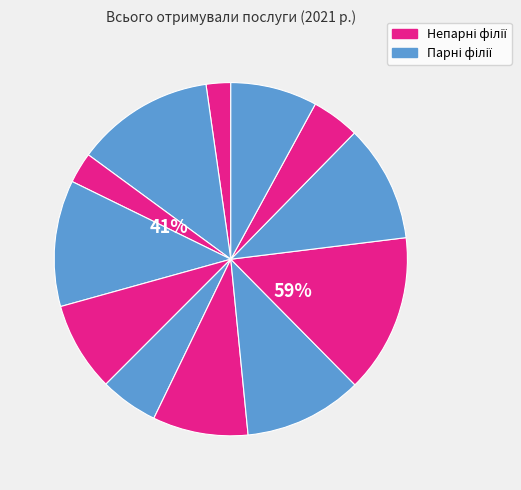

To the nearest percent, what portion does Богородчанська районна філія represent?

12%